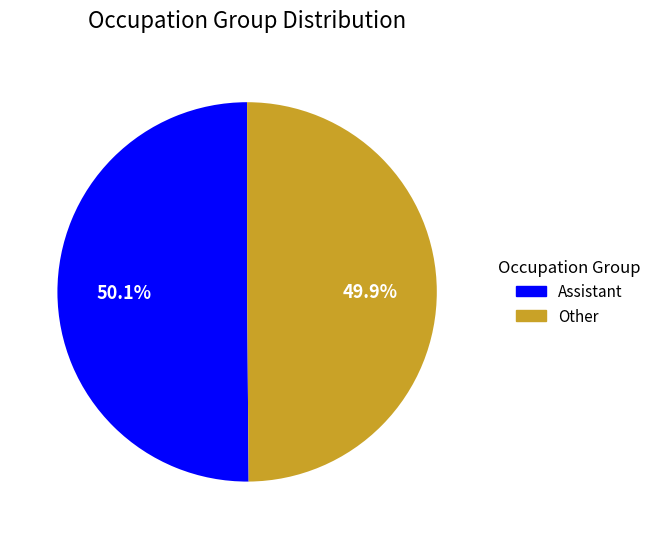

What is the ratio of the value at Other to the value at Assistant?

1.0